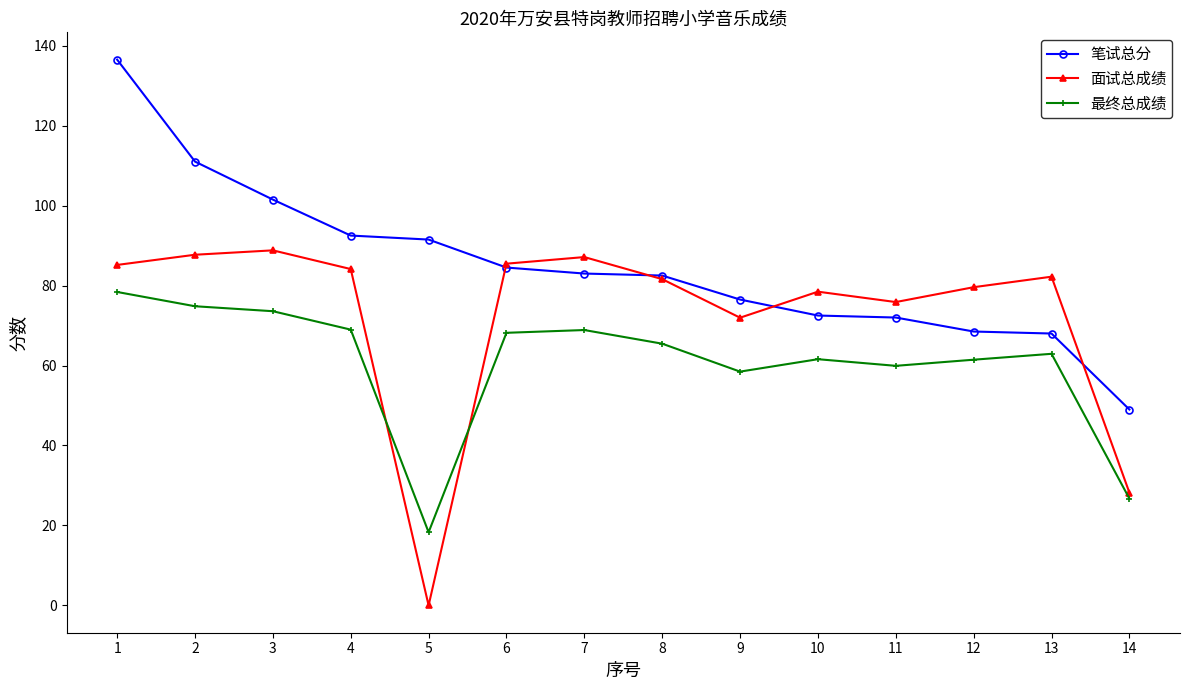

At which label does 最终总成绩 first exceed 65?

1